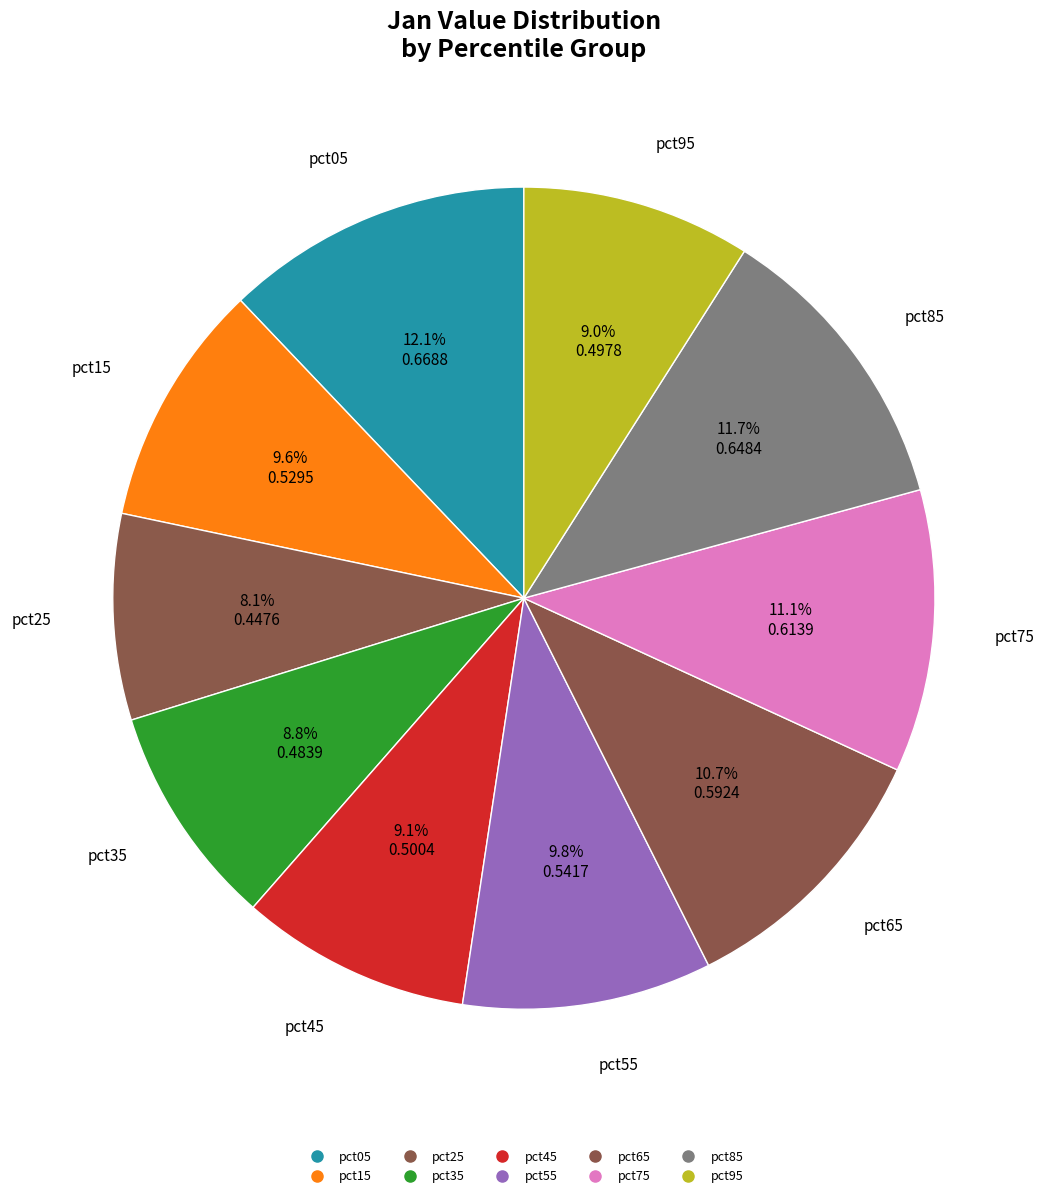

Rank the categories by value from highest to lowest.

pct05, pct85, pct75, pct65, pct55, pct15, pct45, pct95, pct35, pct25